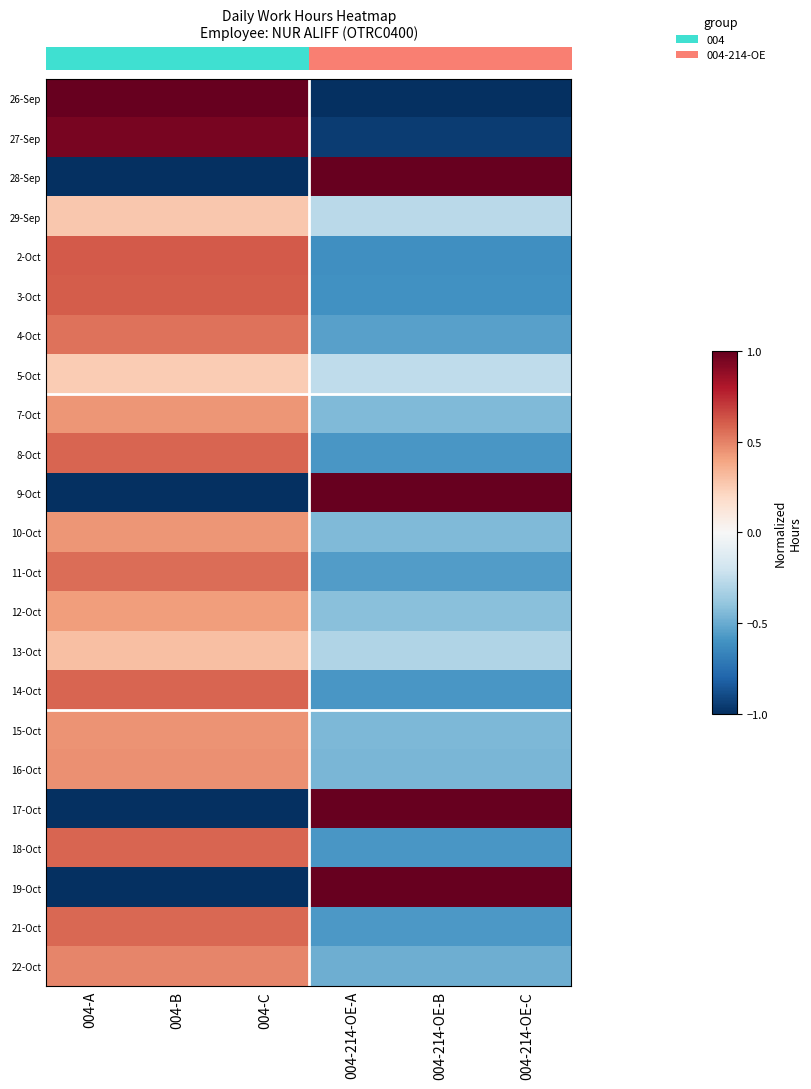

At which category is the sum across all series the highest?

004-A